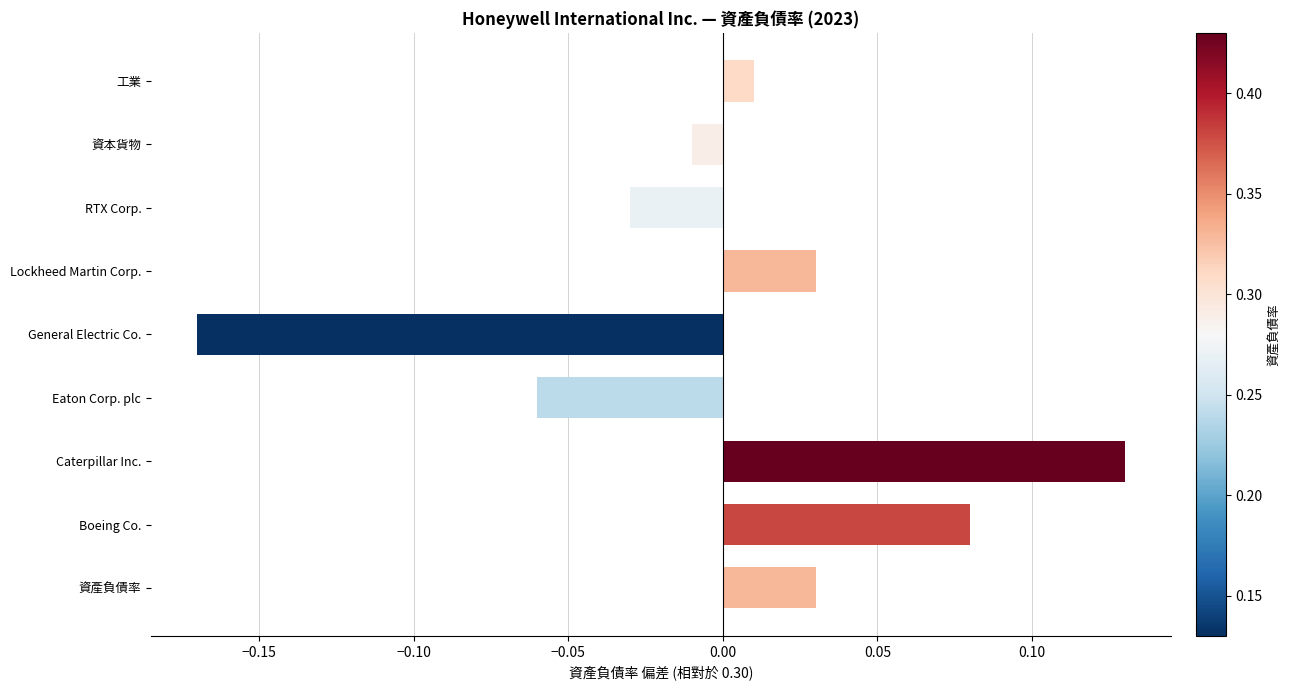

What is the difference between the maximum and minimum values?

0.3